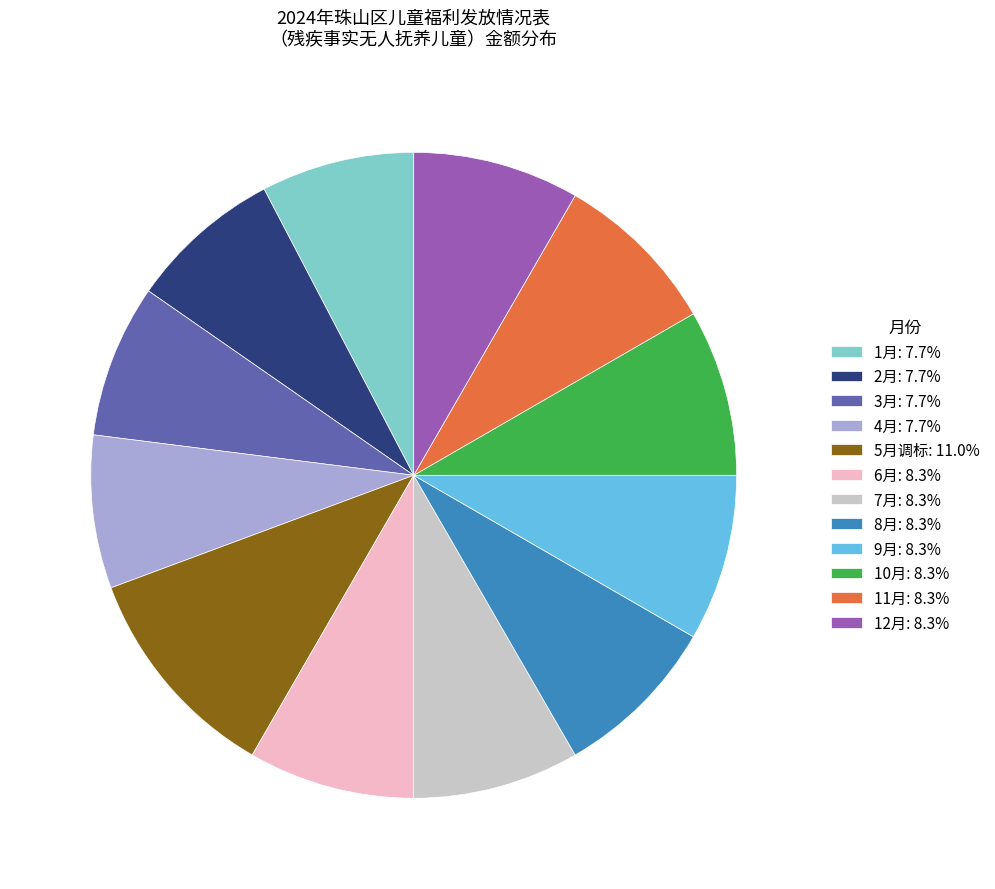

The 4月 slice represents 22% of the pie. True or false?

False